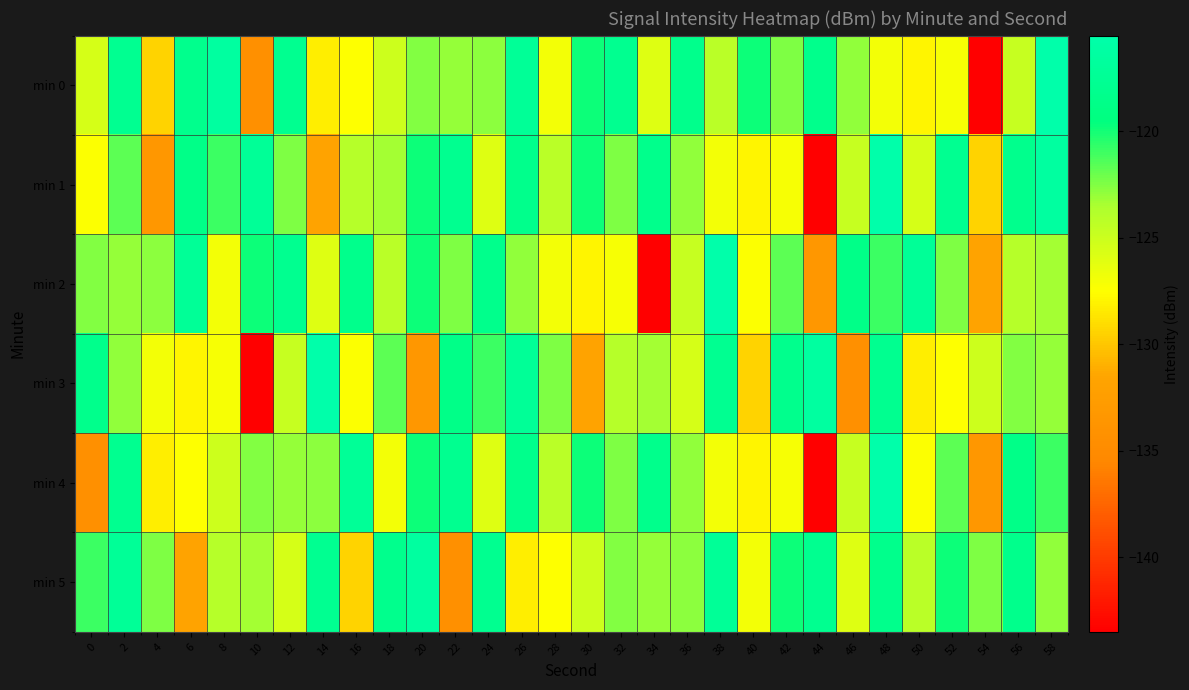

Between 20 and 30, which is larger?

30